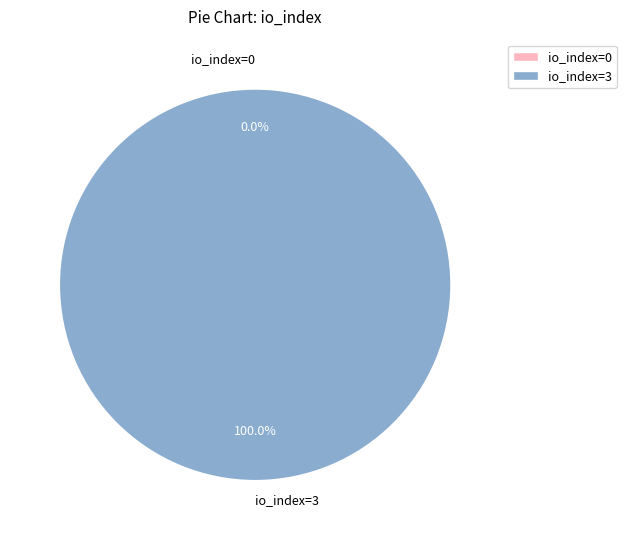

How many segments does this pie chart have?

2